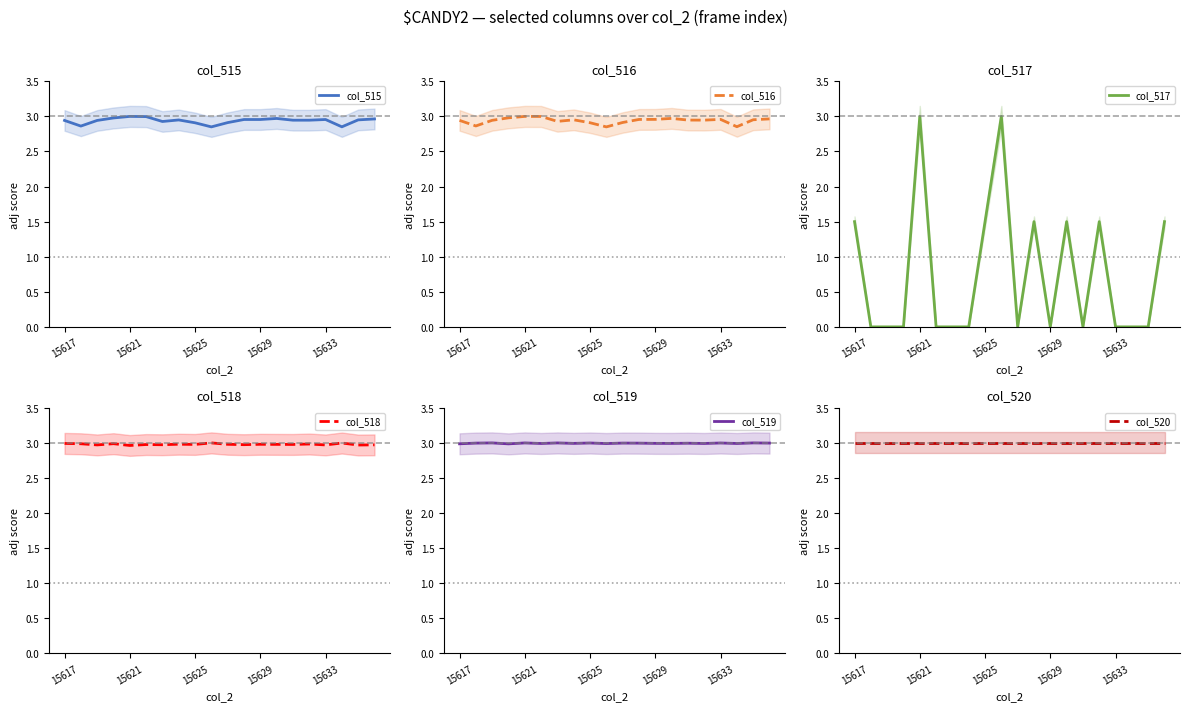

The value of col_517 at 13 is 2.1. True or false?

False